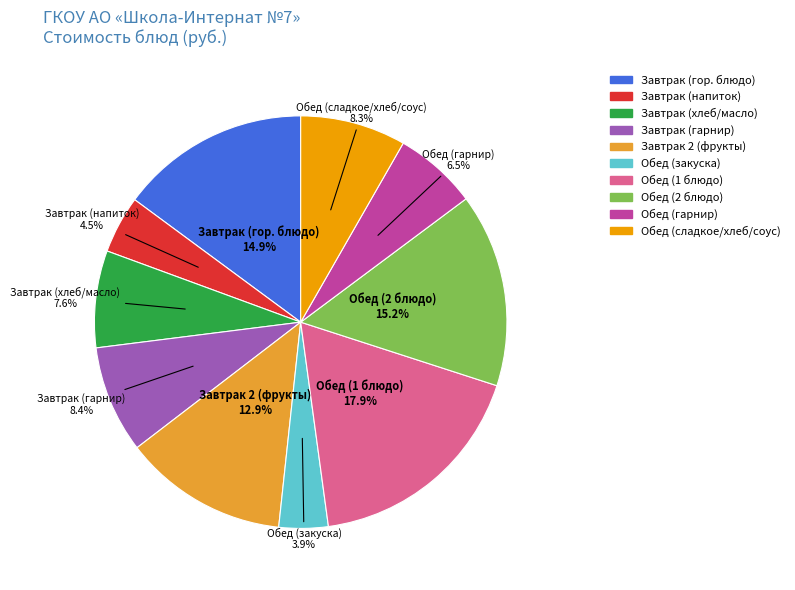

How many slices are in this pie chart?

10